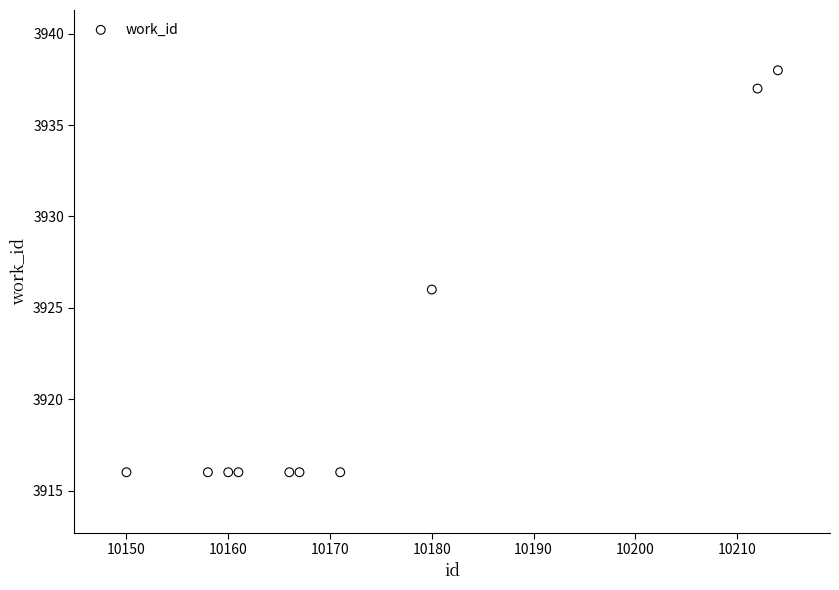

What is the range of X values (max minus min)?

64